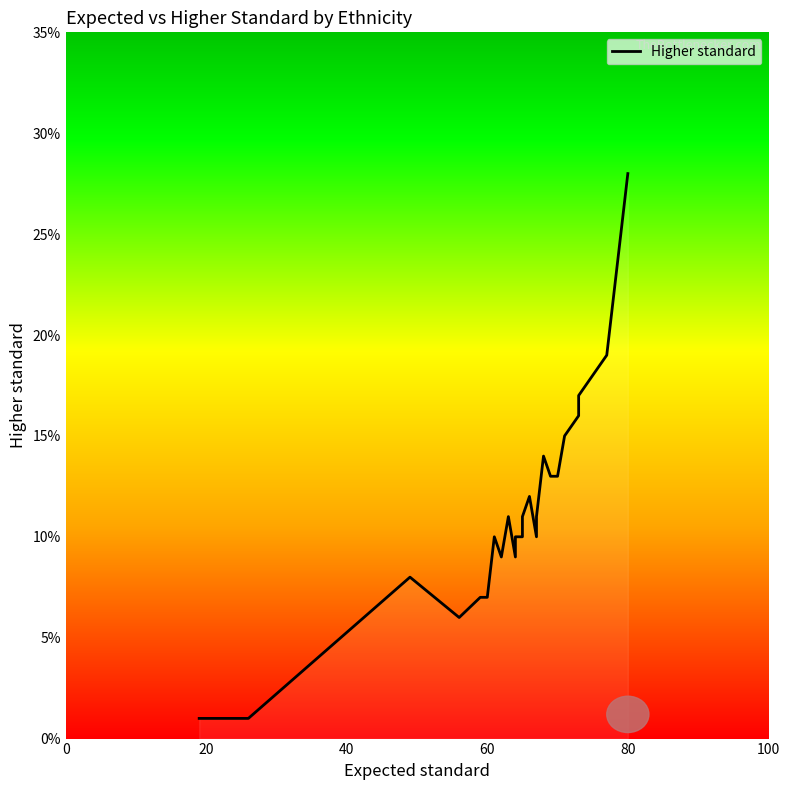

How many distinct data groups are displayed?

1